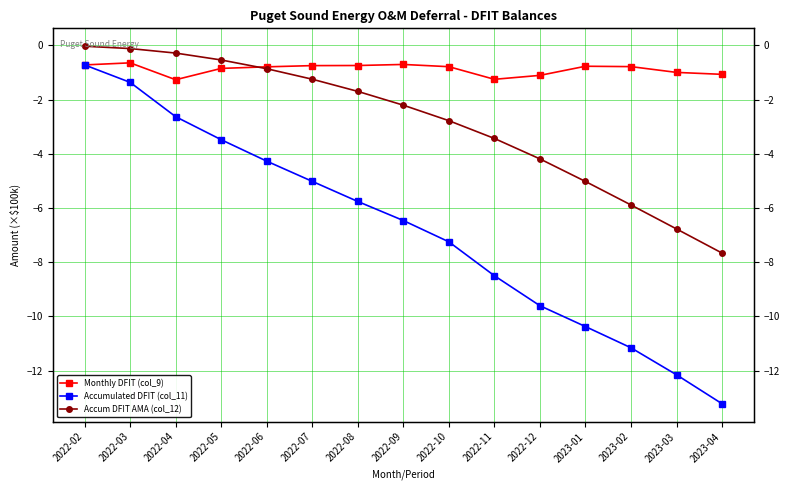

Does the chart display data point markers on the line(s)?

Yes